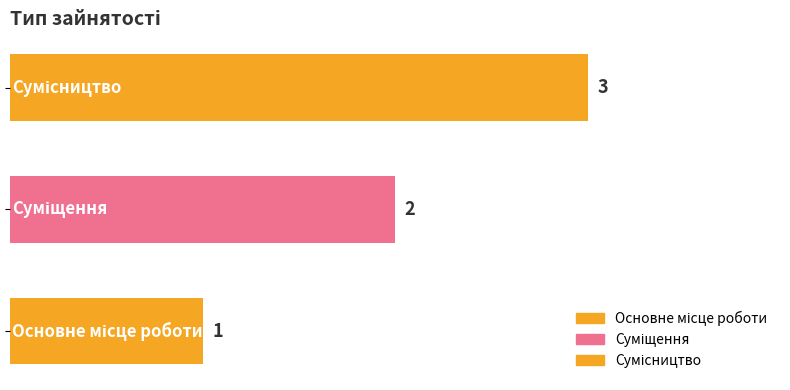

What is the sum of all values?

6